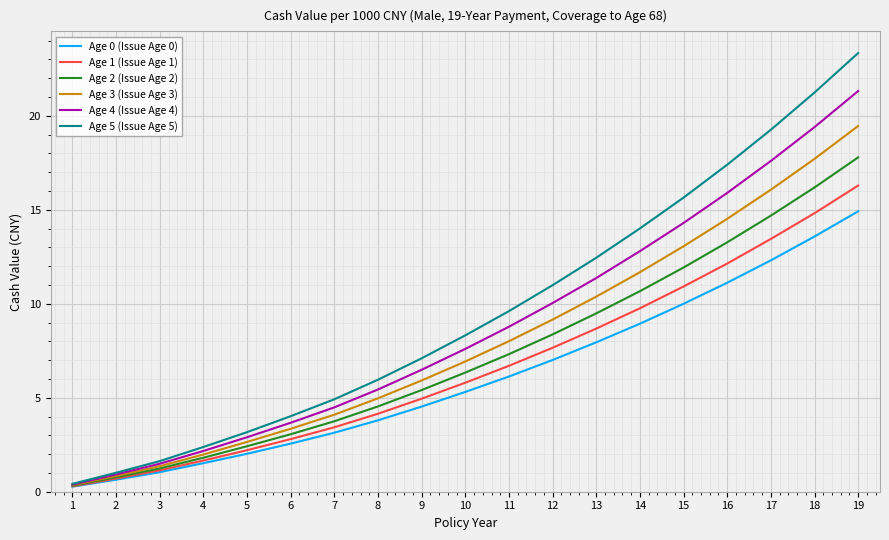

Which category has the highest value across all series?

19